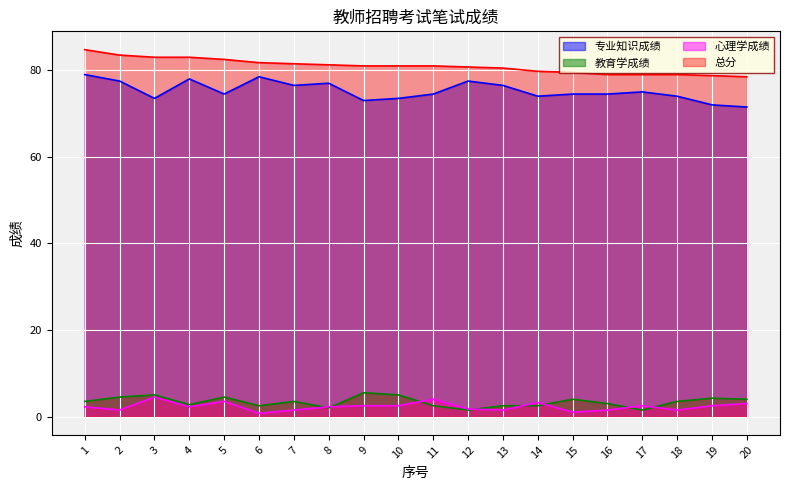

What is the smallest value displayed?

0.8